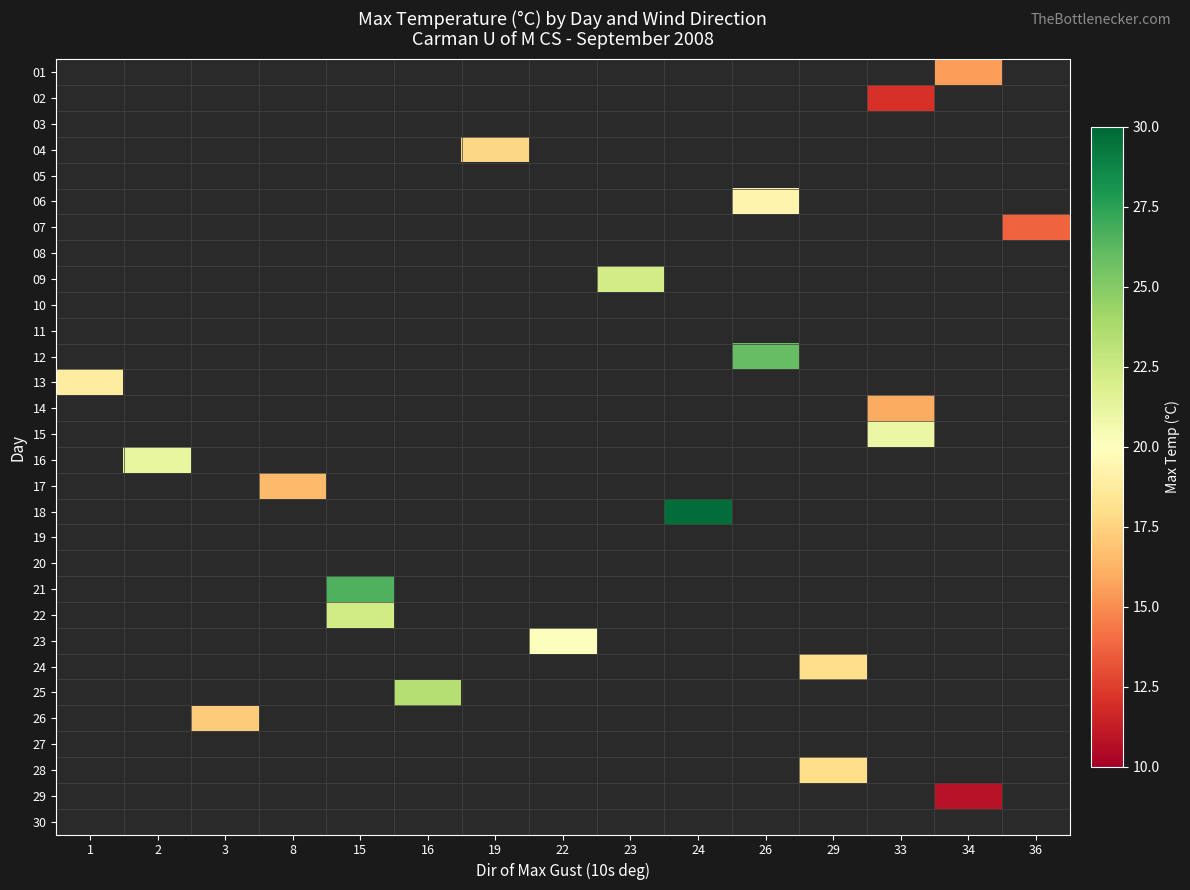

What is the difference between the highest and lowest values at 34?

4.7